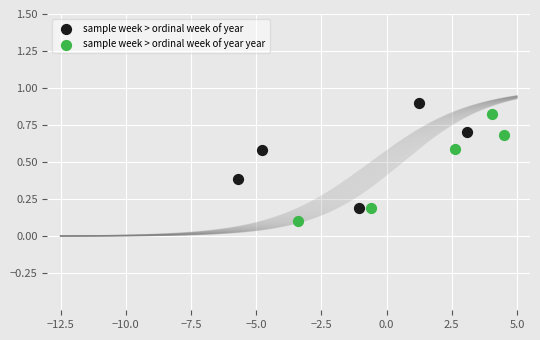

Which series contains the lowest Y value?

sample week > ordinal week of year year